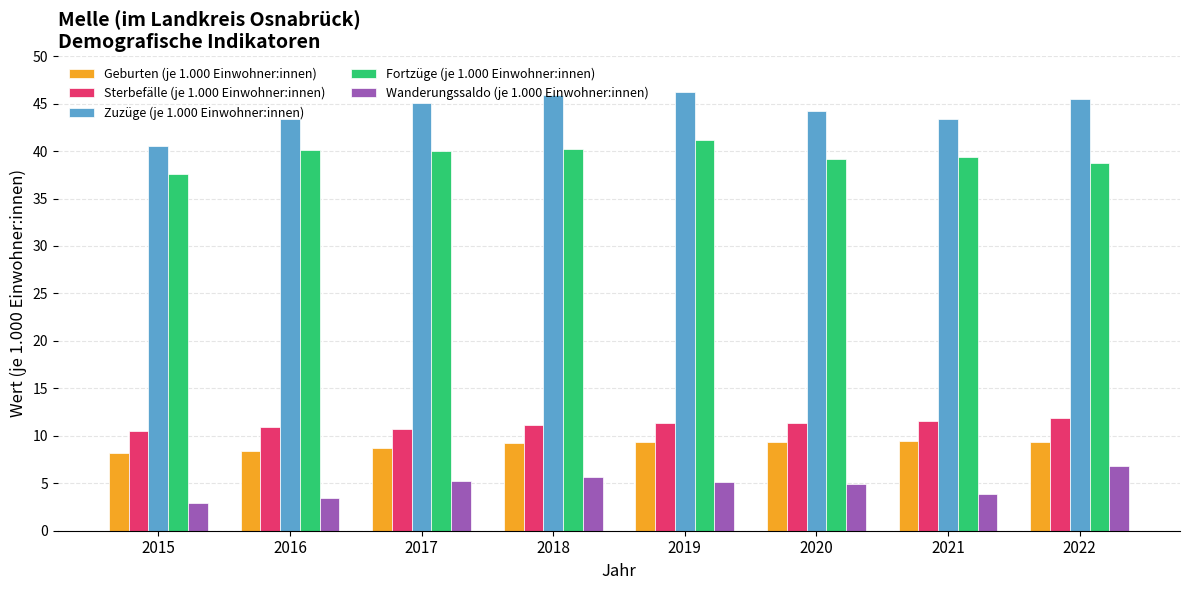

What are all the series names shown in the legend?

Geburten (je 1.000 Einwohner:innen), Sterbefälle (je 1.000 Einwohner:innen), Zuzüge (je 1.000 Einwohner:innen), Fortzüge (je 1.000 Einwohner:innen), Wanderungssaldo (je 1.000 Einwohner:innen)